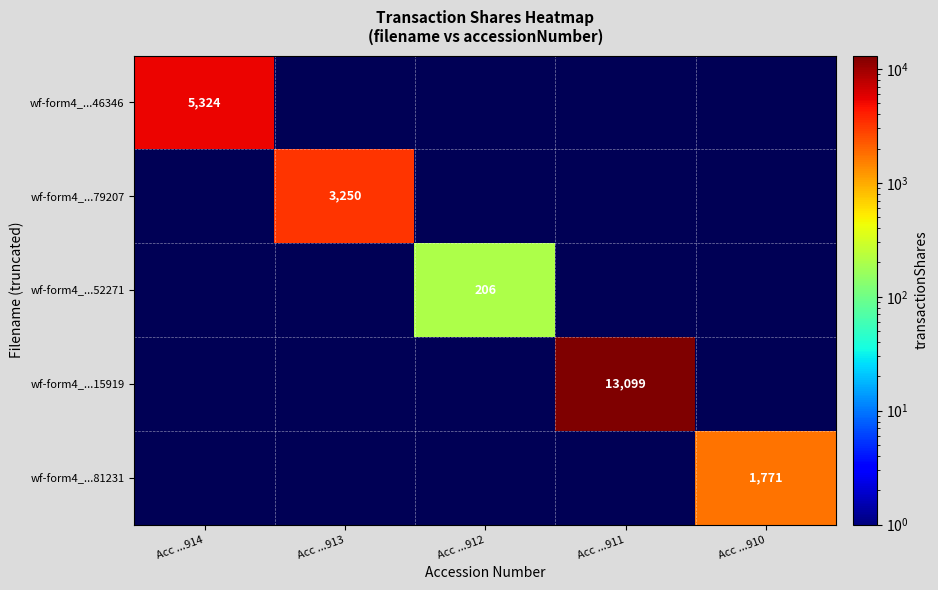

The wf-form4_...79207 series shows 1770 at Acc ...913. True or false?

False